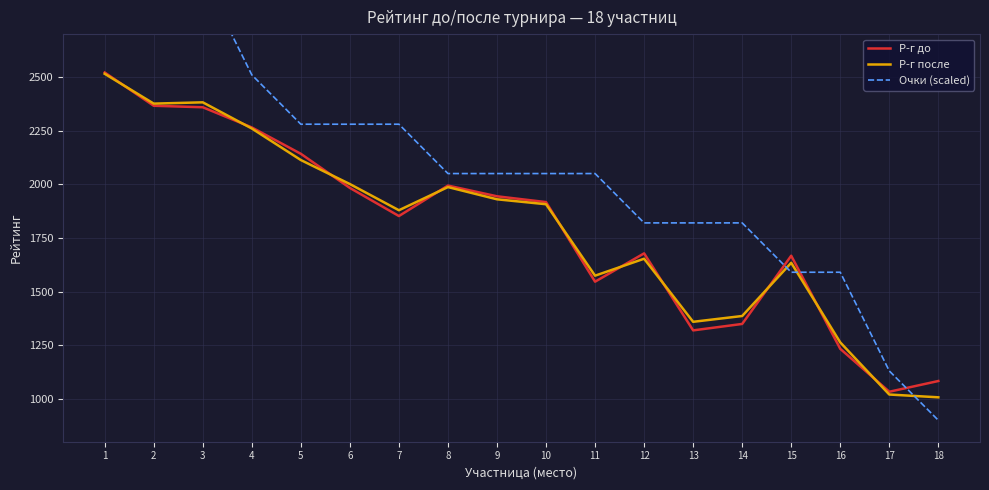

What is the difference between the highest and lowest values at 15?

77